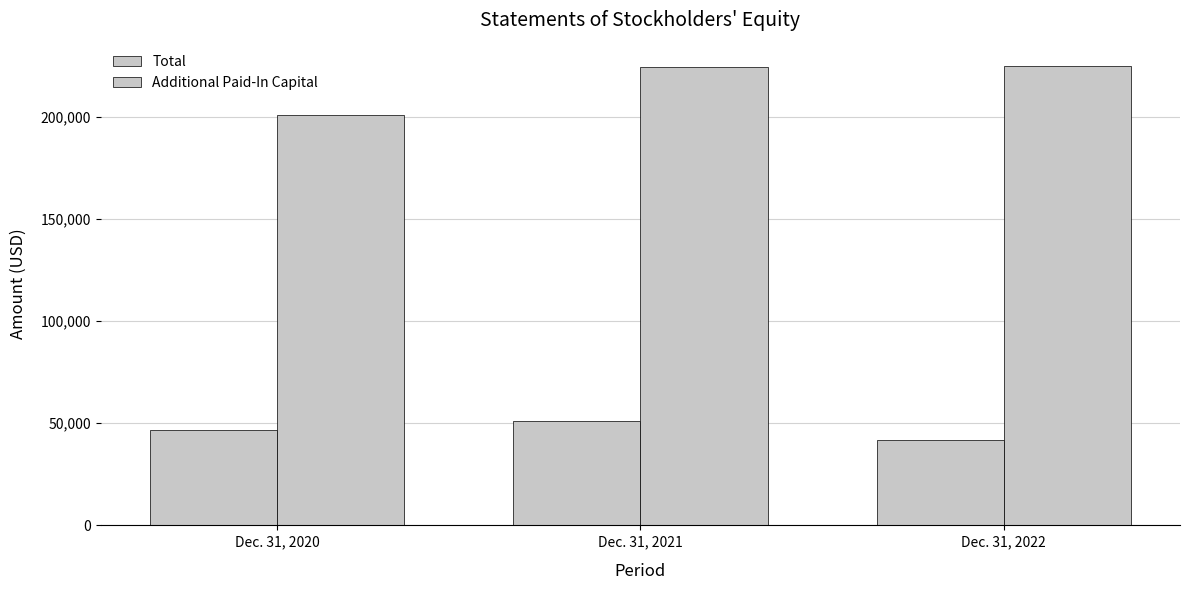

How many bars are there in each group?

2